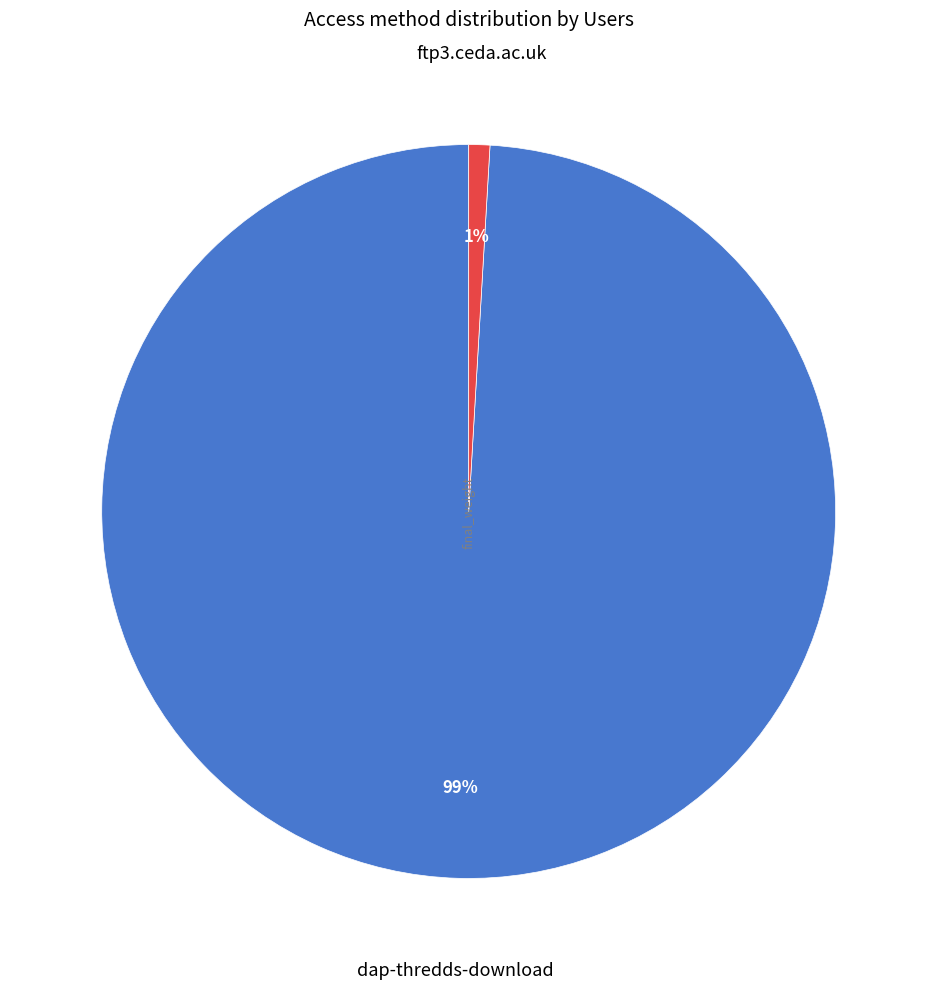

Is it true that ftp3.ceda.ac.uk is 11% of the pie?

False